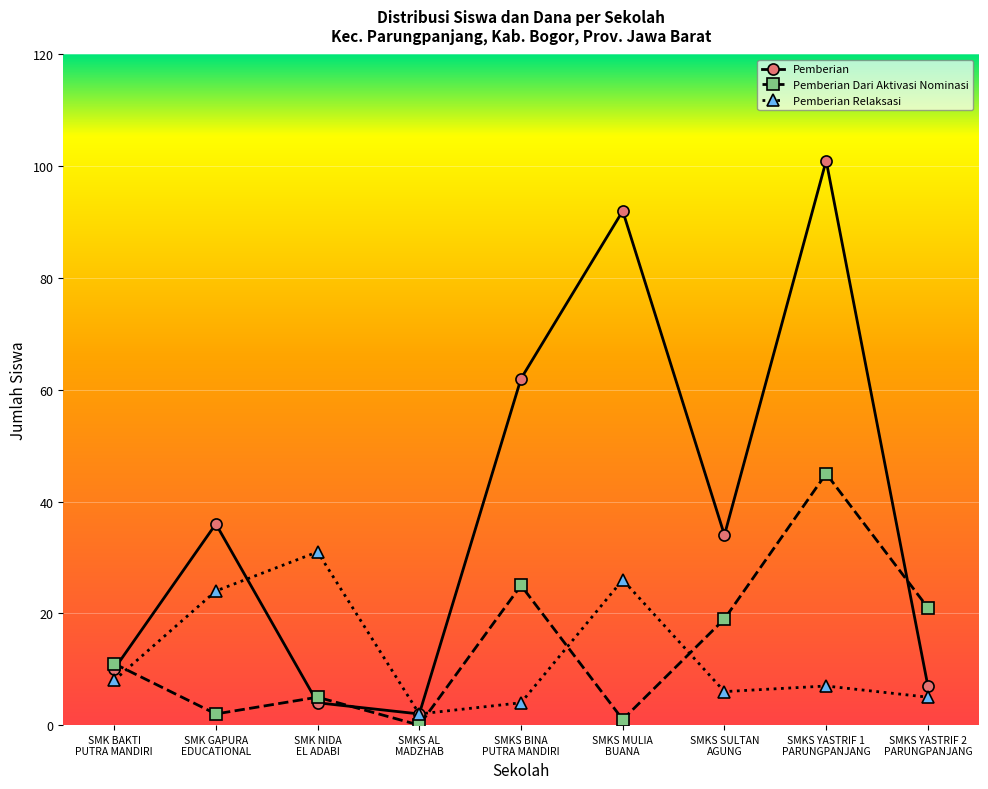

Which series has the widest spread of values?

Pemberian